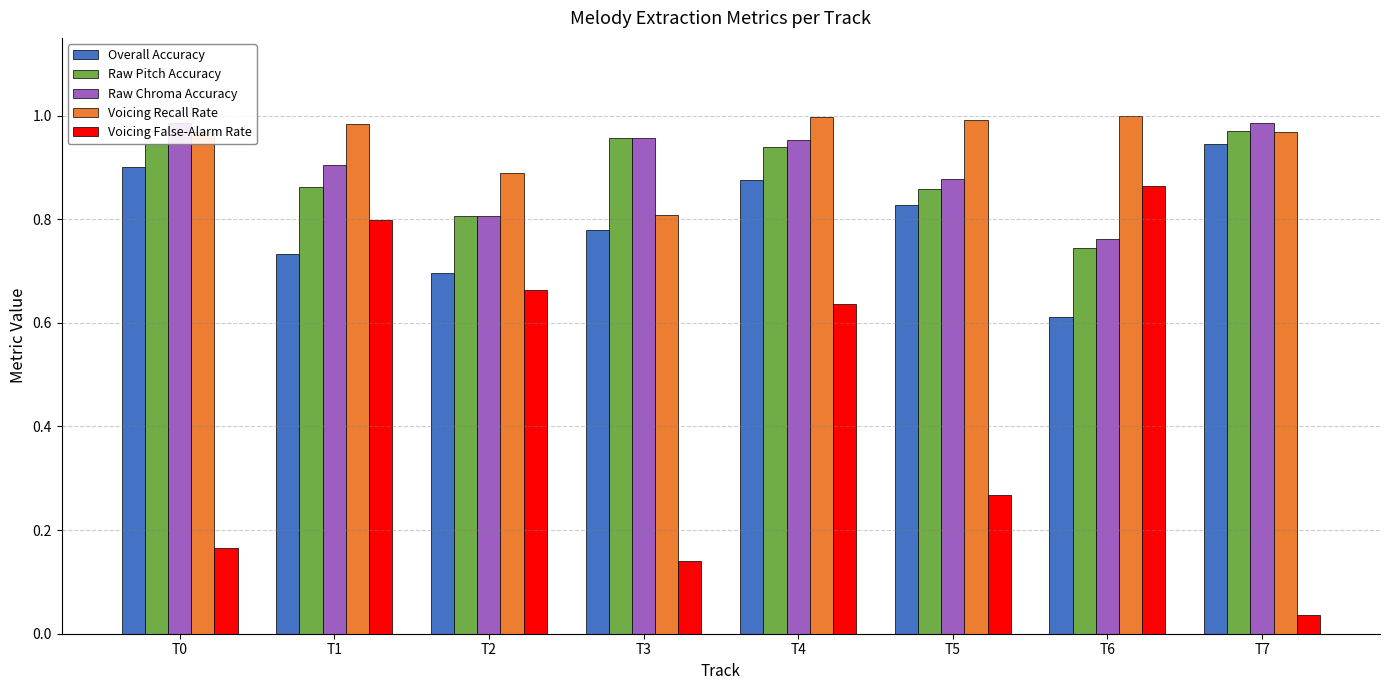

Which series has the widest spread of values?

Voicing False-Alarm Rate